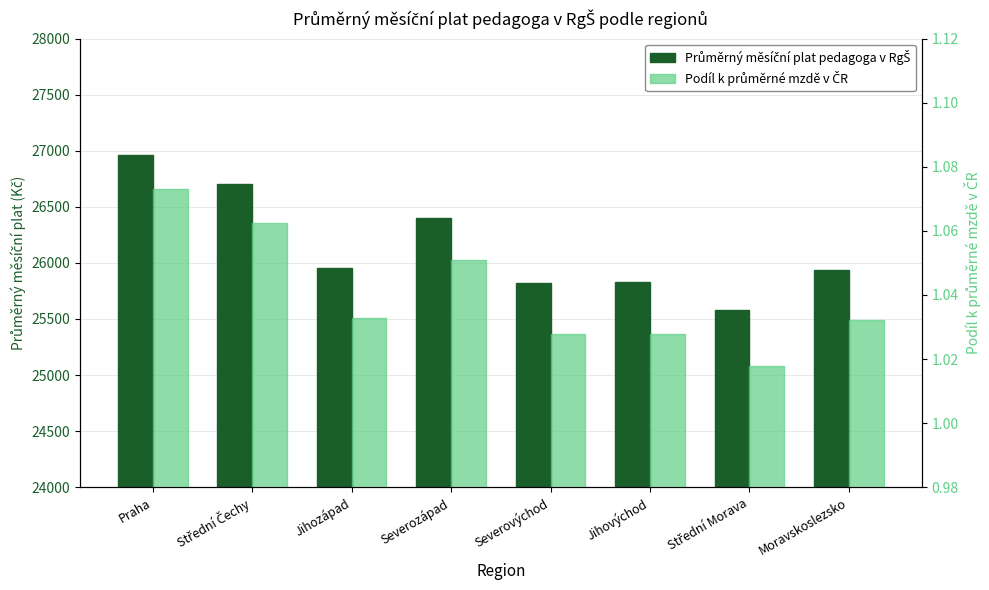

How many series are shown in this chart?

2